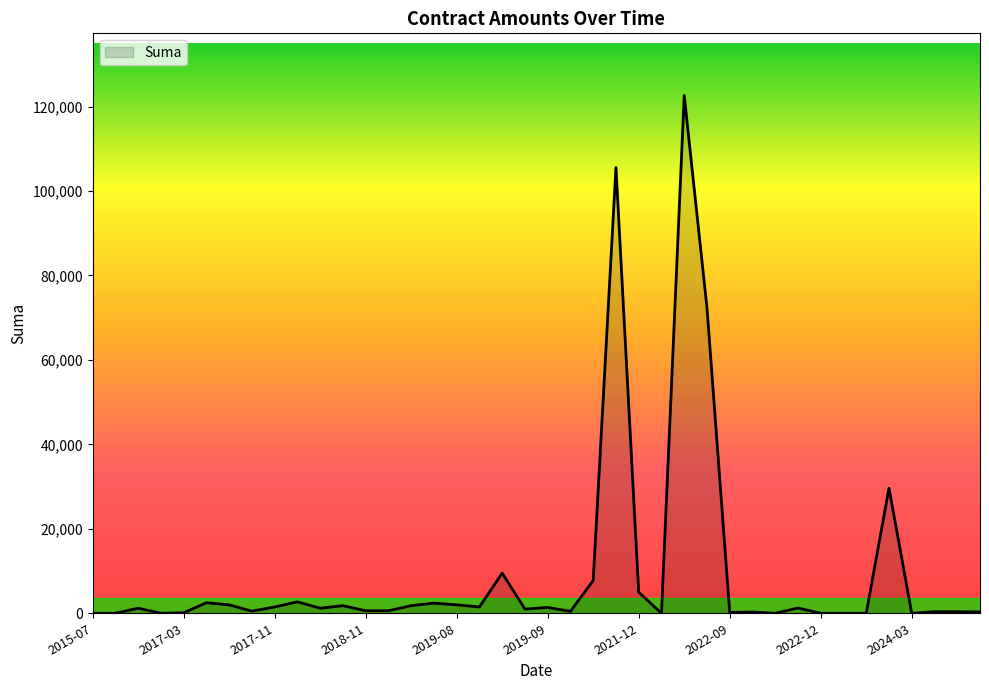

What is the difference between the maximum and minimum values?

122612.7